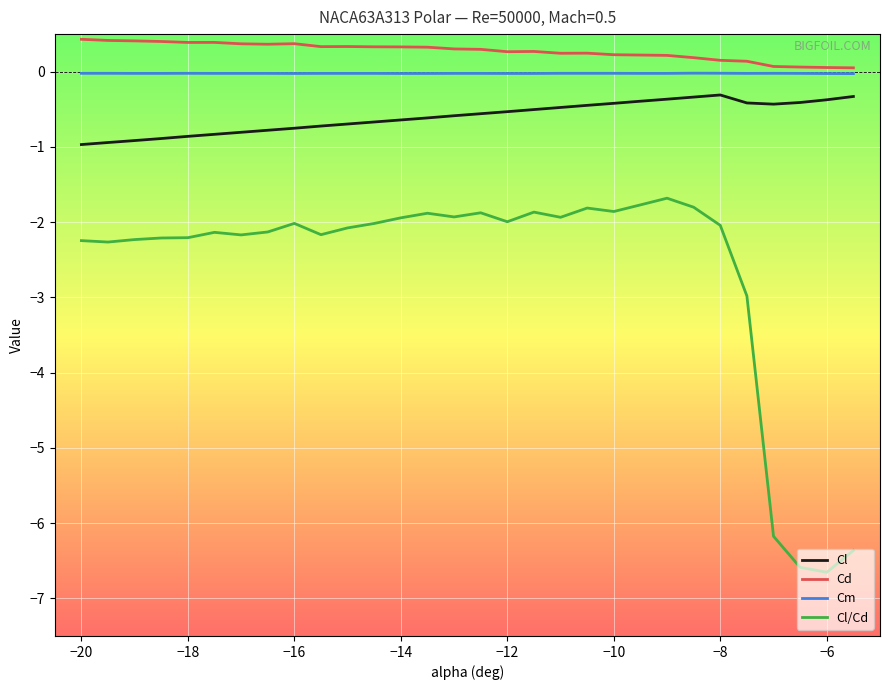

Which series has the largest range (max minus min)?

Cl/Cd